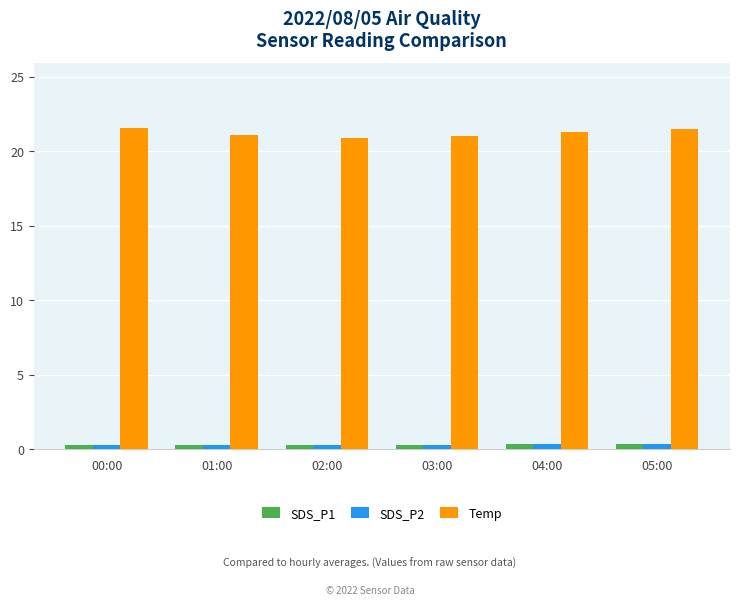

What position from the left is 03:00?

4